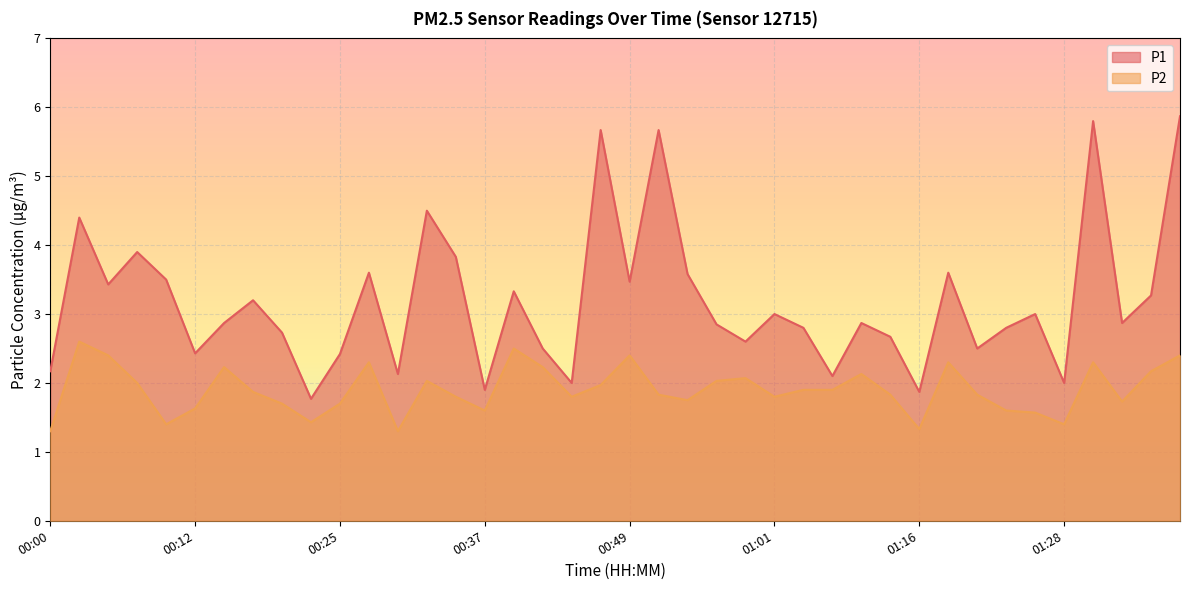

At which category is the sum across all series the highest?

01:38